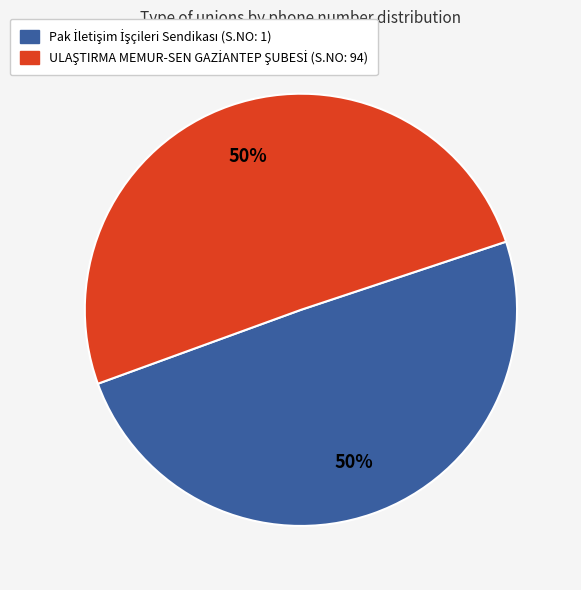

How much of the chart is everything except ULAŞTIRMA MEMUR-SEN GAZİANTEP ŞUBESİ (S.NO: 94)?

49.6%